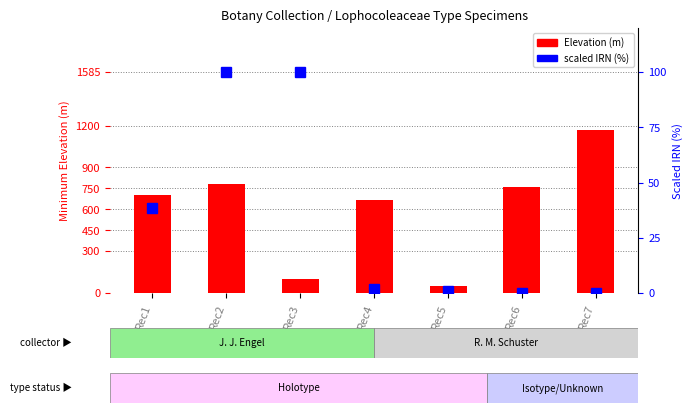

How many data points in J. J. Engel (Elevation) are less than 700?

3